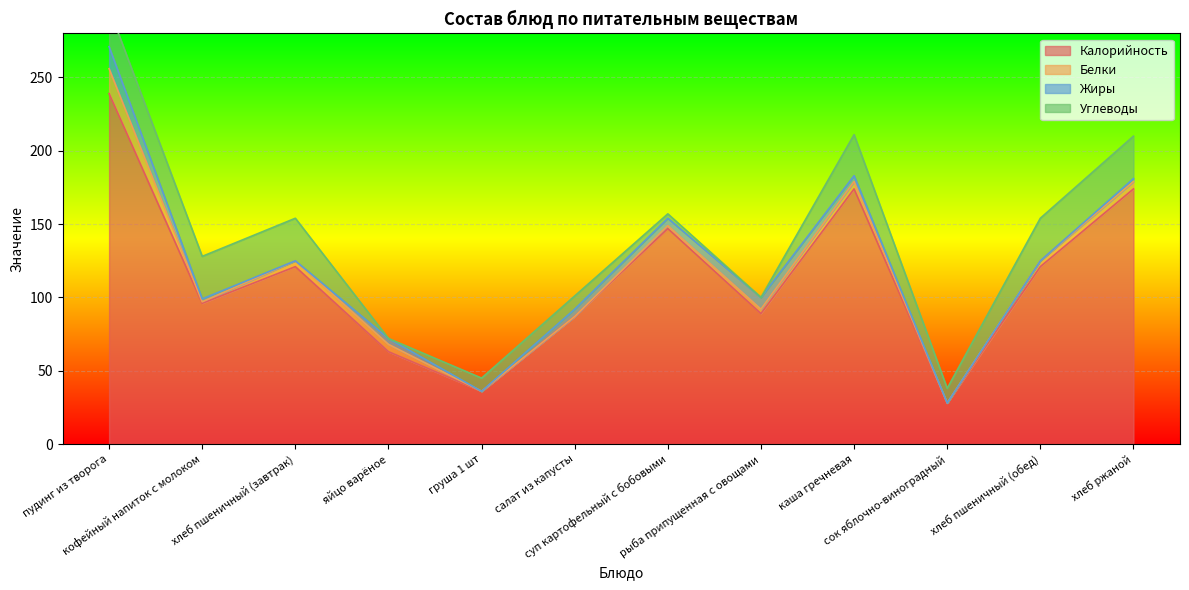

At which label is Жиры closest to 7?

рыба припущенная с овощами